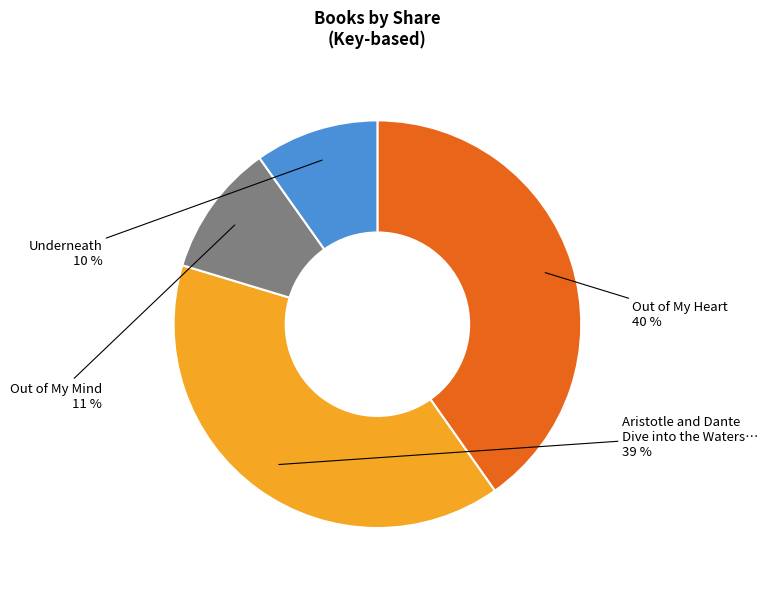

To the nearest percent, what is the average slice percentage?

25%